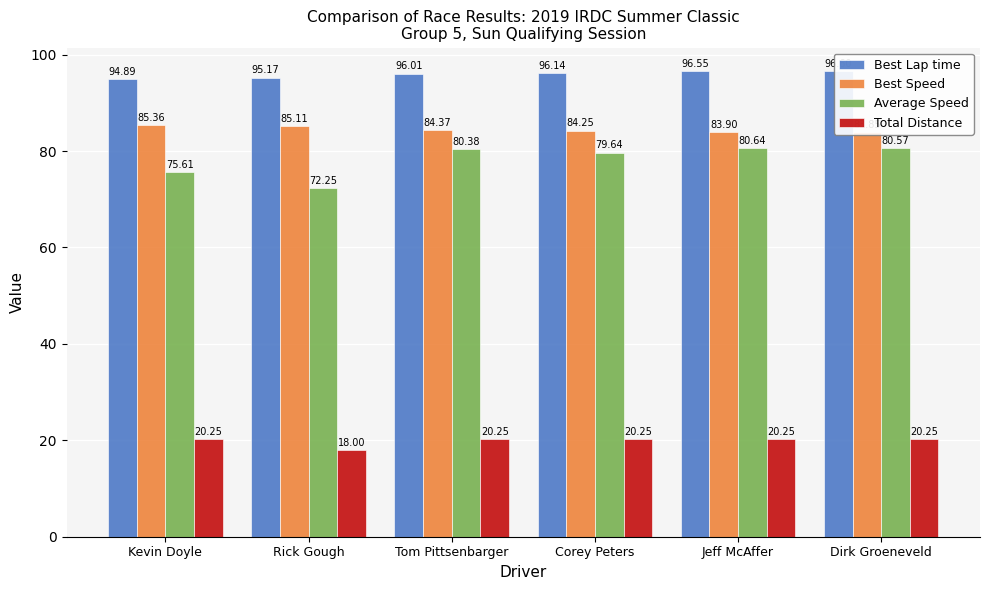

How many values in the Total Distance series exceed 20?

5